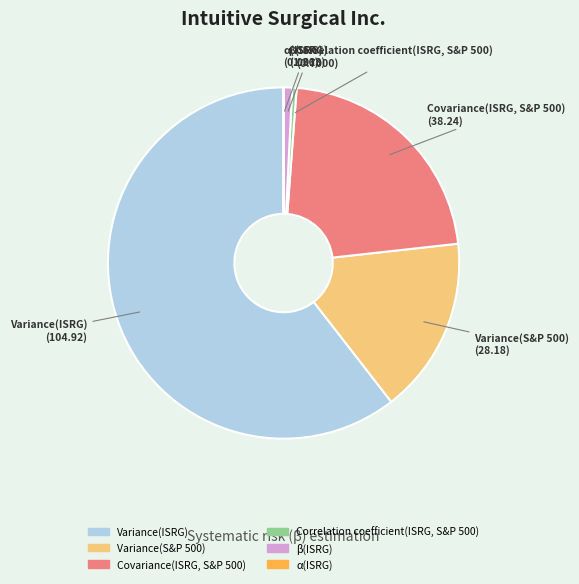

The Correlation coefficient(ISRG, S&P 500) slice represents 11% of the pie. True or false?

False